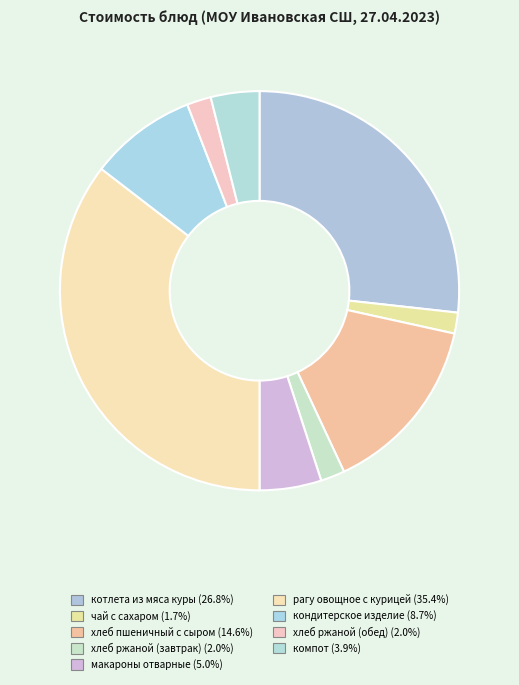

Count the number of slices in the pie.

9